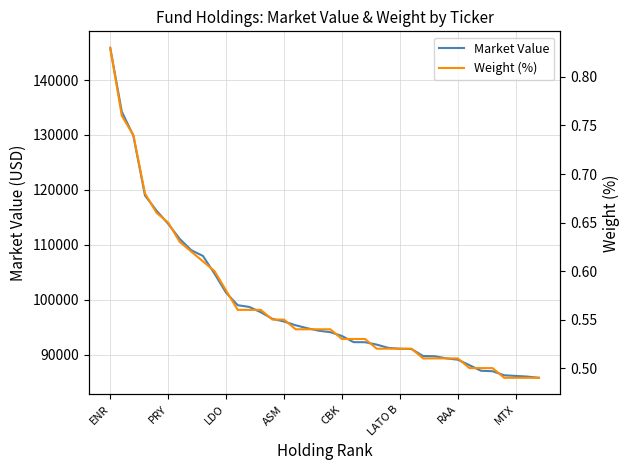

What are all the series names shown in the legend?

Market Value, Weight (%)